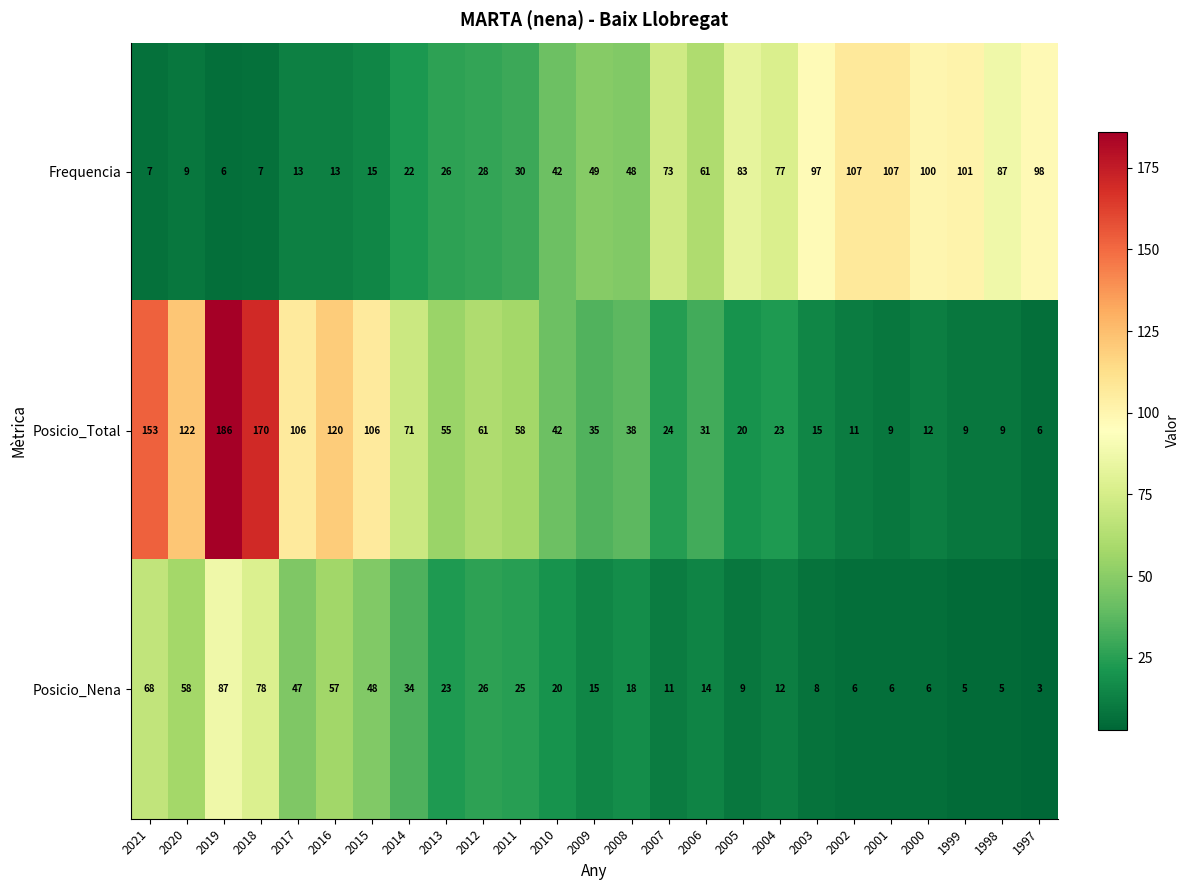

At which label does Frequencia first exceed 48?

2009